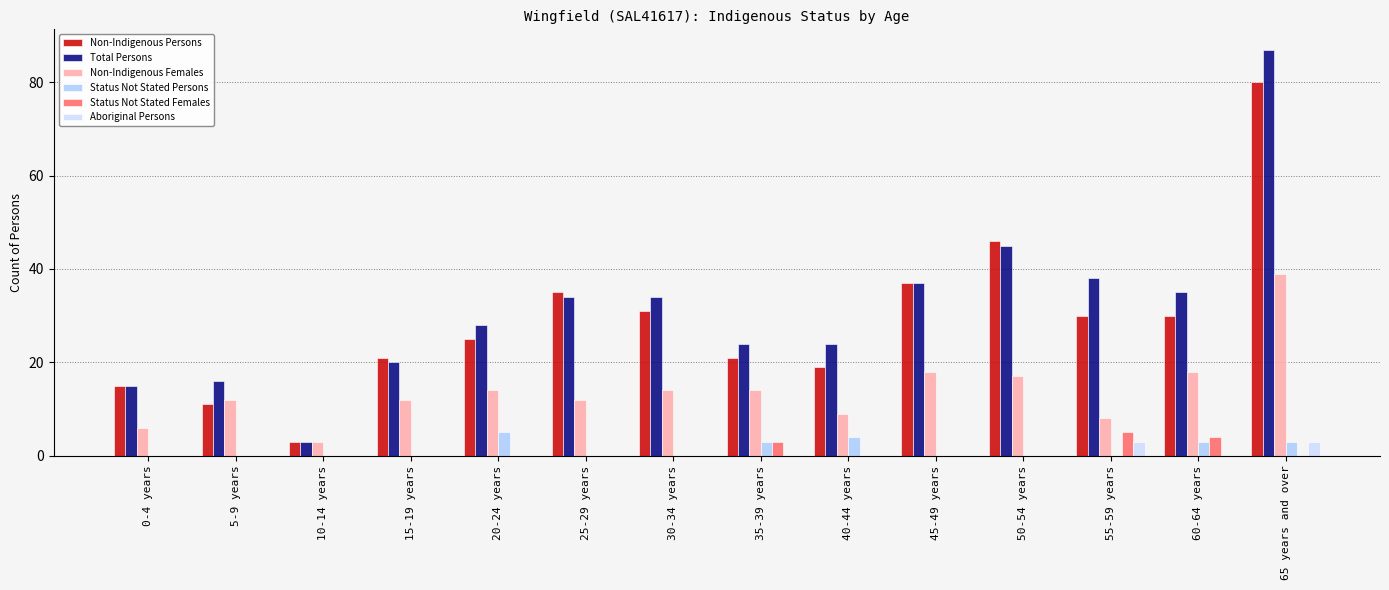

Reading left to right, what are all the values shown in this chart?

Non-Indigenous Persons: 15	11	3	21	25	35	31	21	19	37	46	30	30	80
Total Persons: 15	16	3	20	28	34	34	24	24	37	45	38	35	87
Non-Indigenous Females: 6	12	3	12	14	12	14	14	9	18	17	8	18	39
Status Not Stated Persons: 0	0	0	0	5	0	0	3	4	0	0	0	3	3
Status Not Stated Females: 0	0	0	0	0	0	0	3	0	0	0	5	4	0
Aboriginal Persons: 0	0	0	0	0	0	0	0	0	0	0	3	0	3